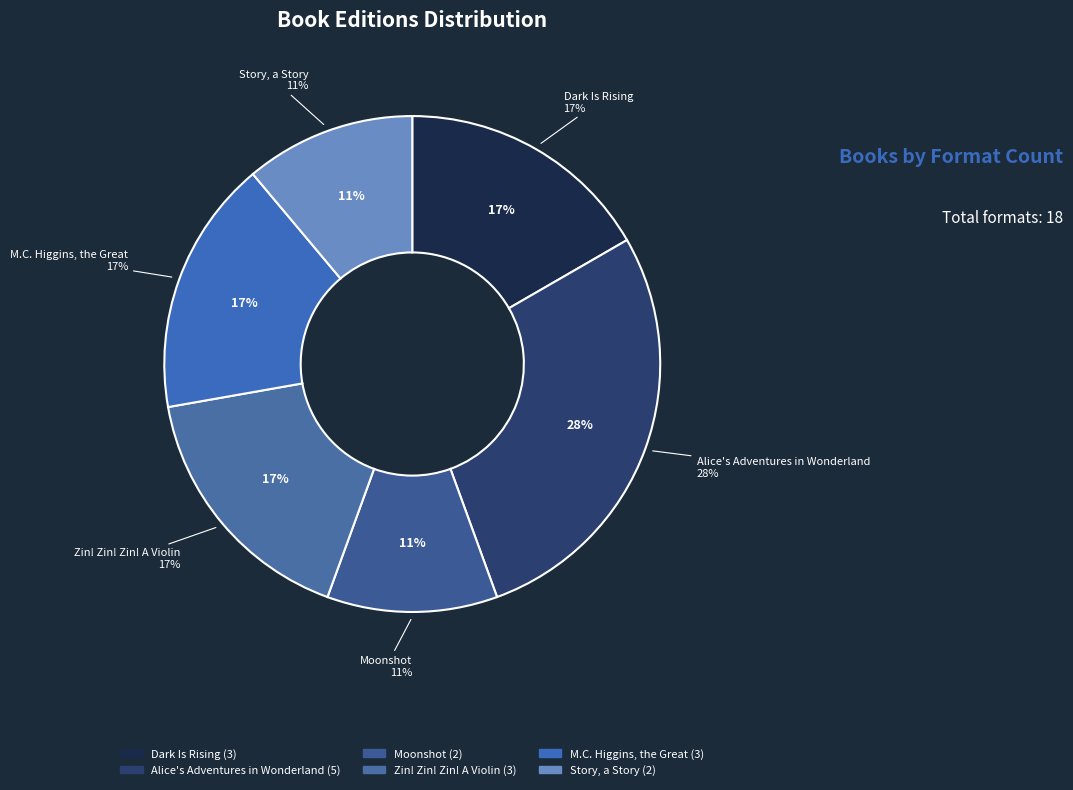

Which slice is the smallest?

Moonshot